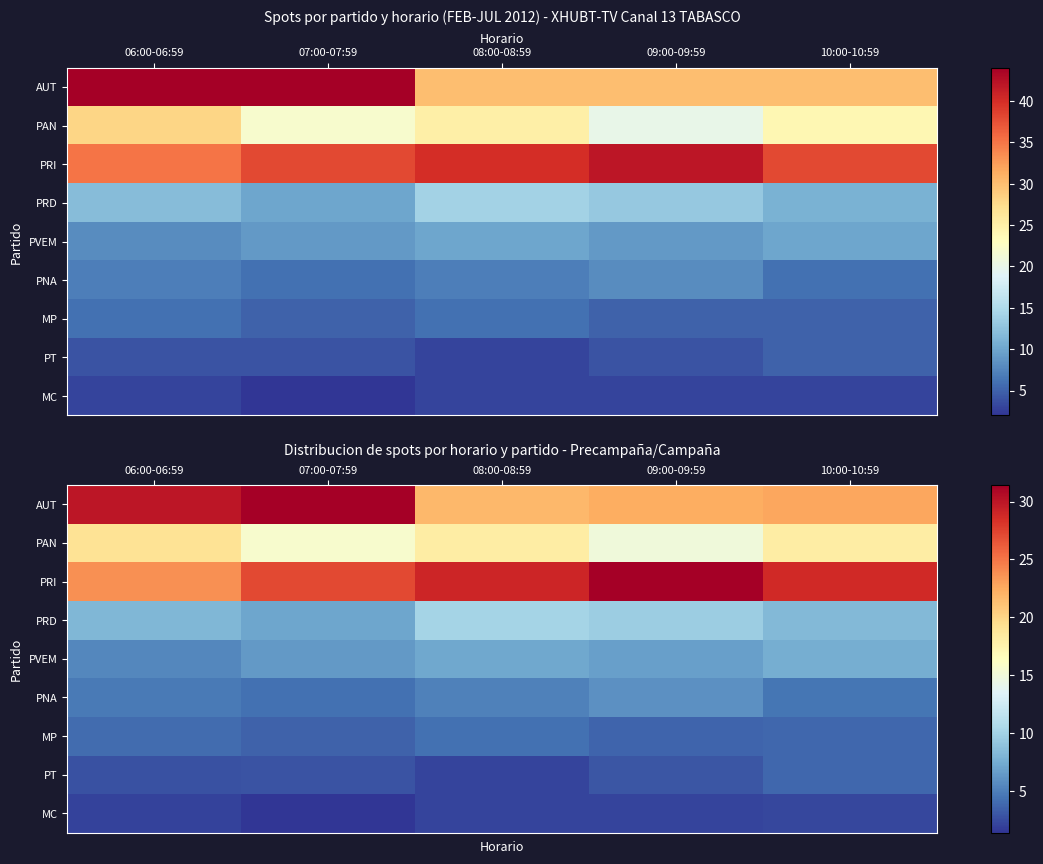

What is the total value across all series at 08:00-08:59?

100.0